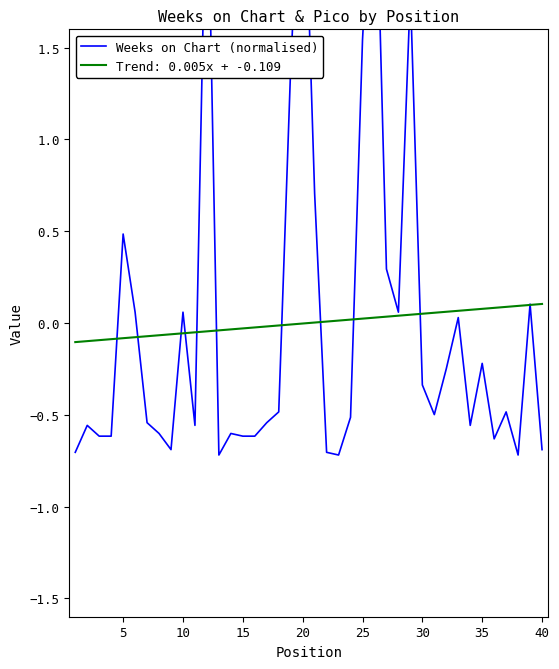

What is the greatest value displayed?

2.8